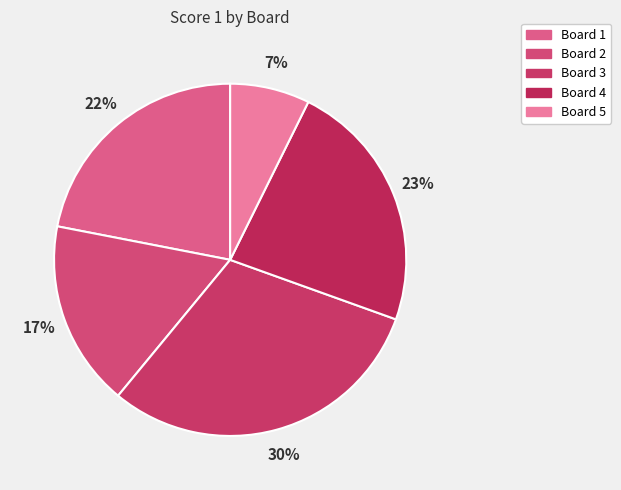

To the nearest percent, what portion does Board 4 represent?

23%